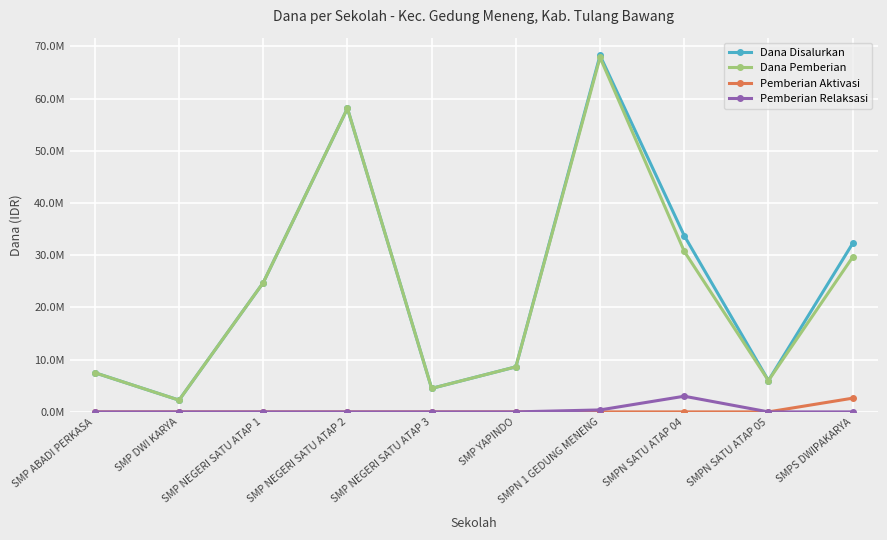

What is the difference between the Dana Pemberian values at SMP NEGERI SATU ATAP 2 and SMP NEGERI SATU ATAP 3?

53625000